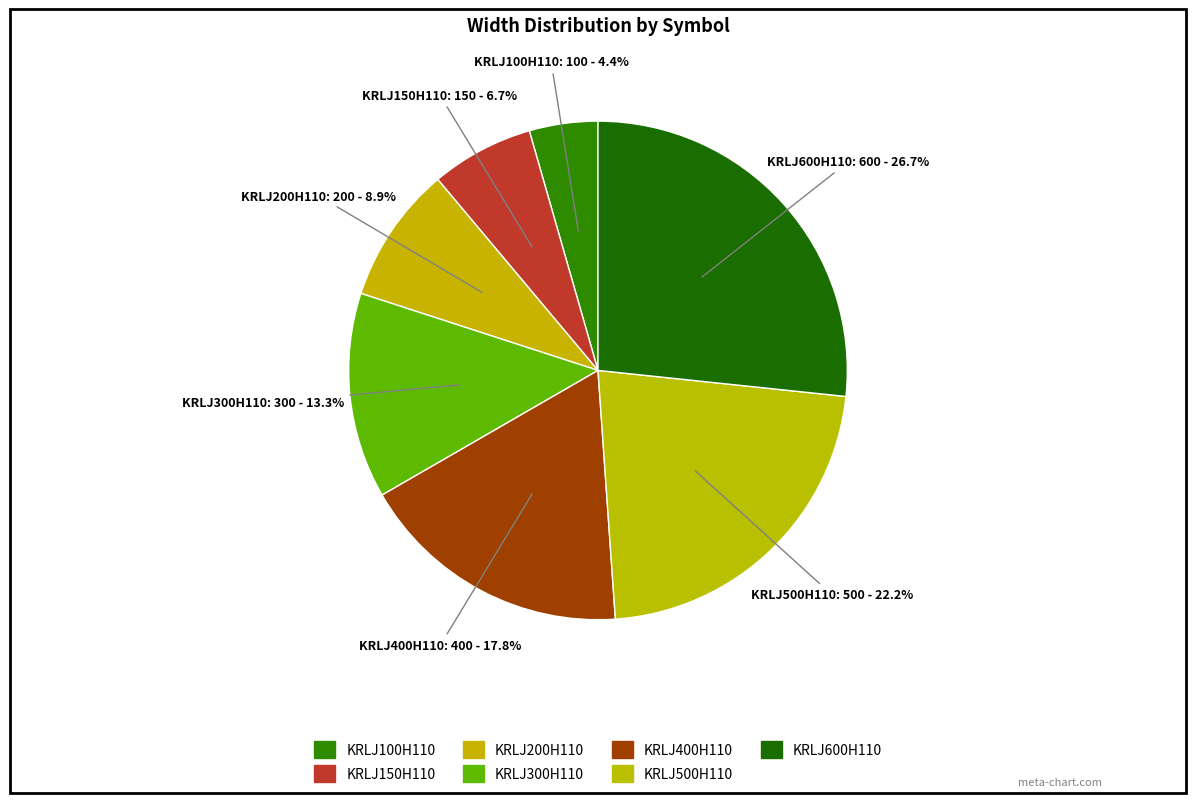

How many slices are in this pie chart?

7